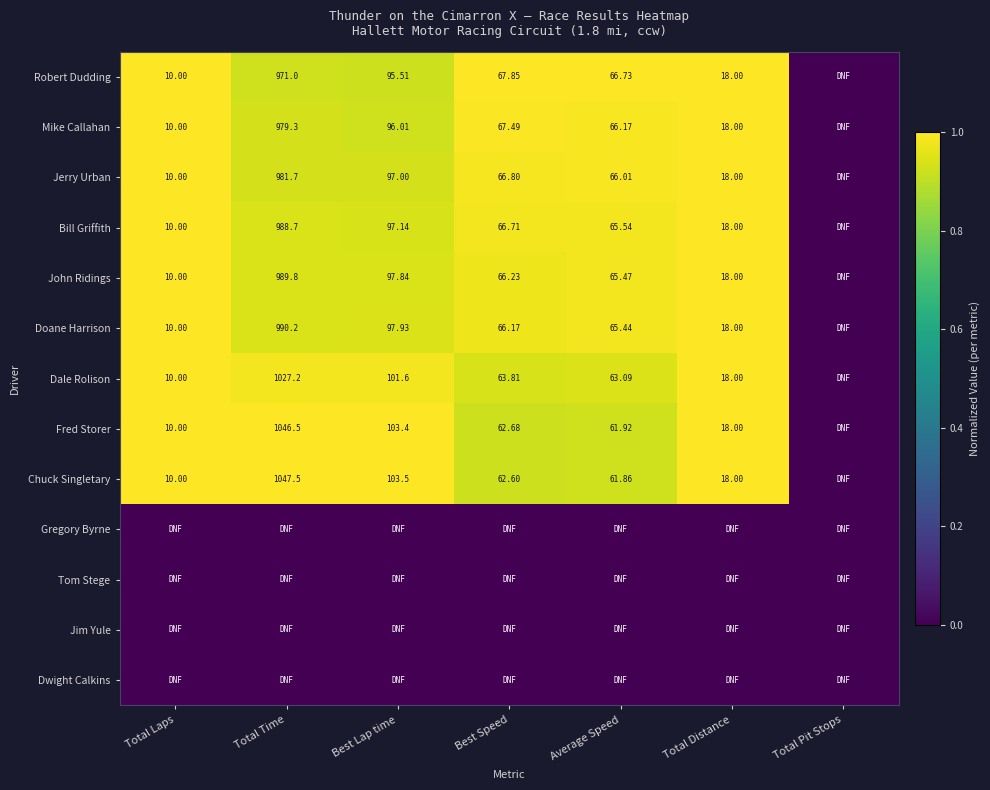

At which label does Doane Harrison reach its peak?

Total Laps